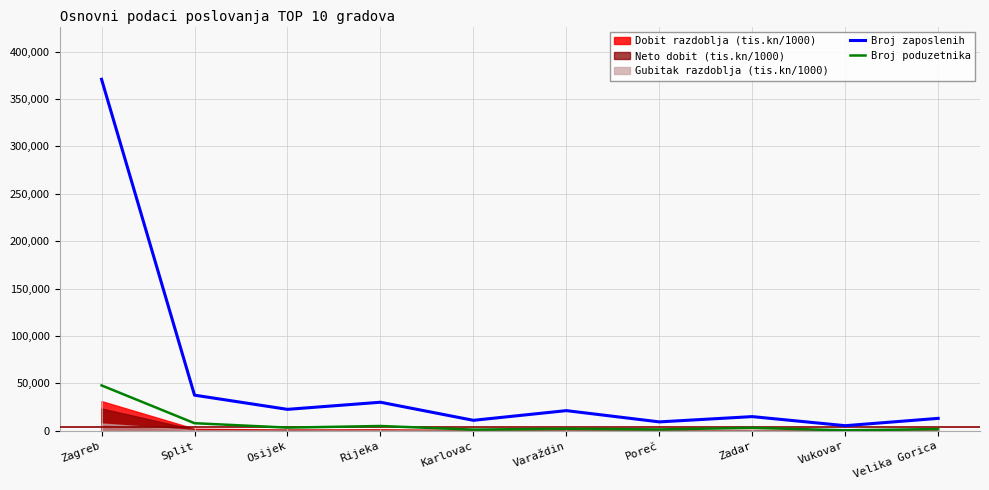

What is the minimum value shown in the chart?

616